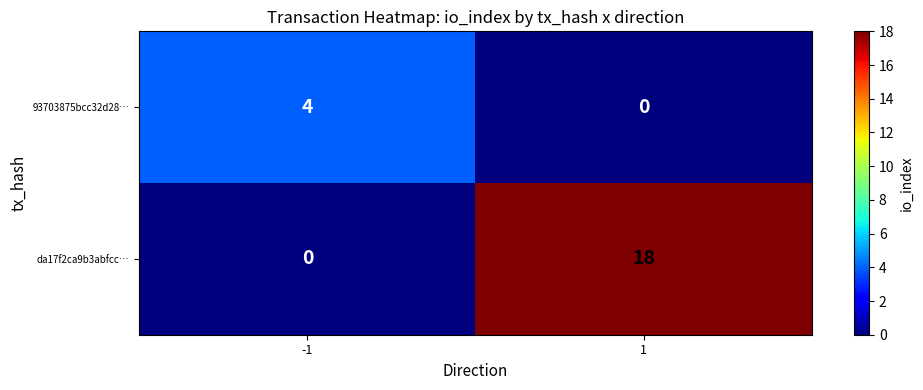

List the series in order of their overall mean, lowest first.

93703875bcc32d28…, da17f2ca9b3abfcc…